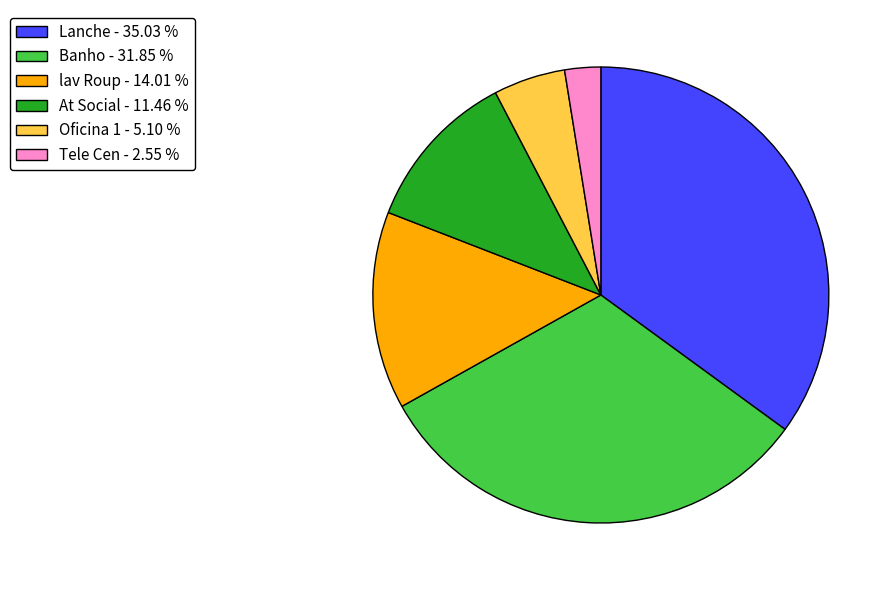

What is the largest slice in the pie chart?

Lanche